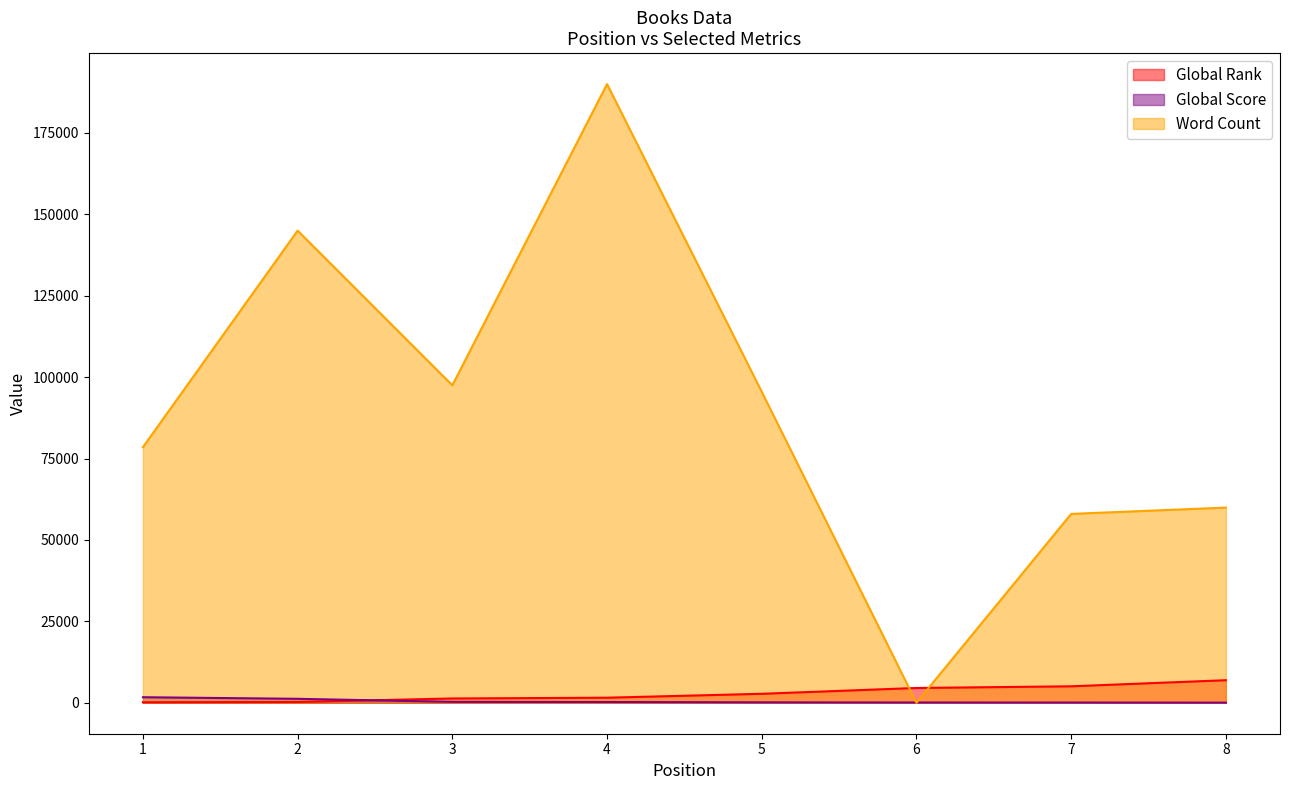

What are all the series names shown in the legend?

Global Rank, Global Score, Word Count